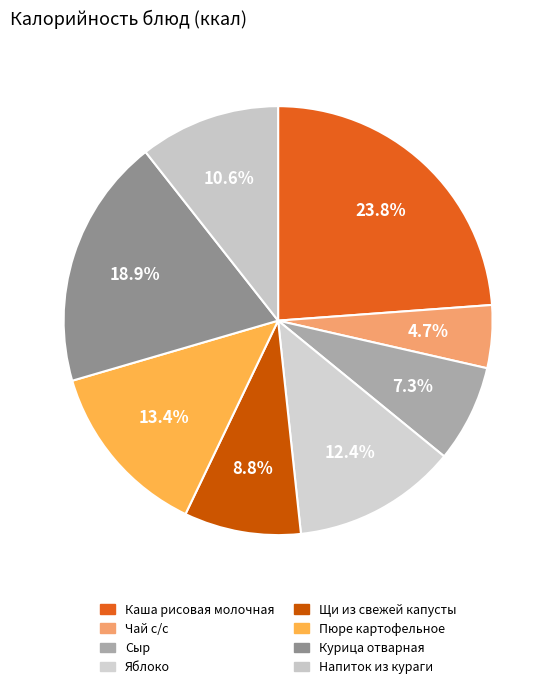

How many segments does this pie chart have?

8